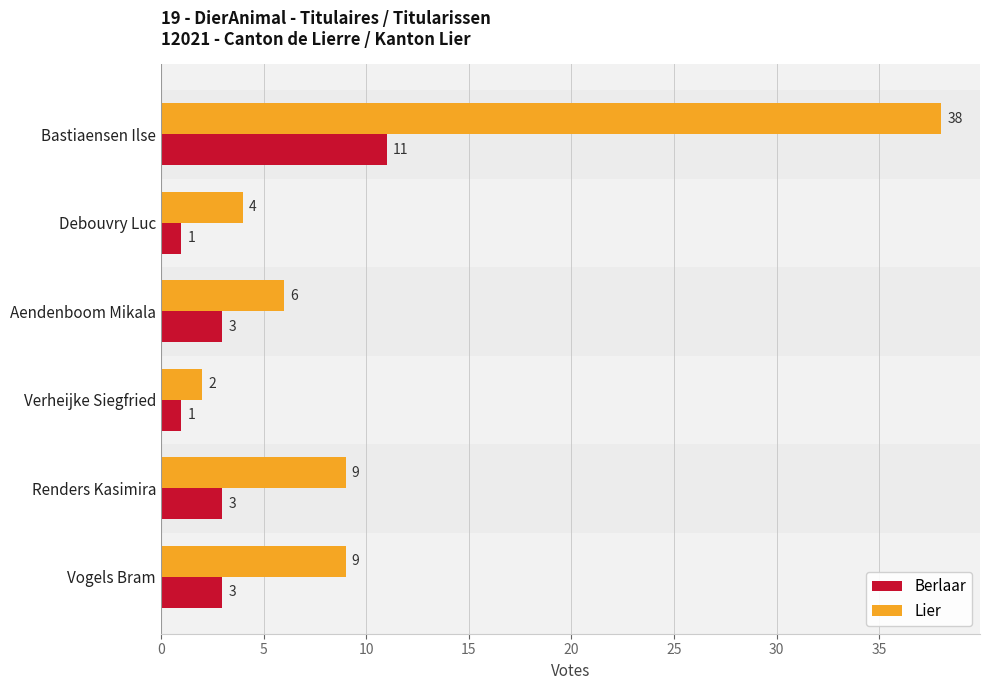

The value of Lier at Renders Kasimira is 12. True or false?

False